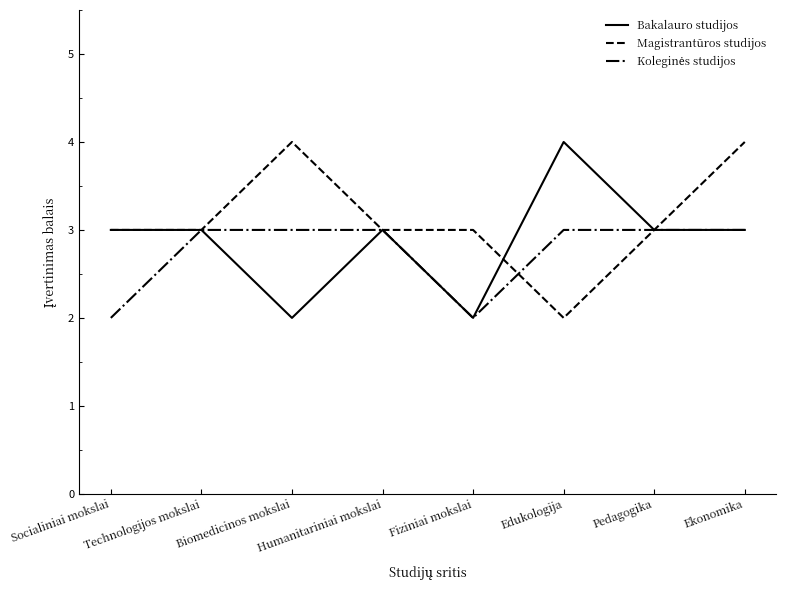

What is the sum of the Bakalauro studijos values at Humanitariniai mokslai and Technologijos mokslai?

6